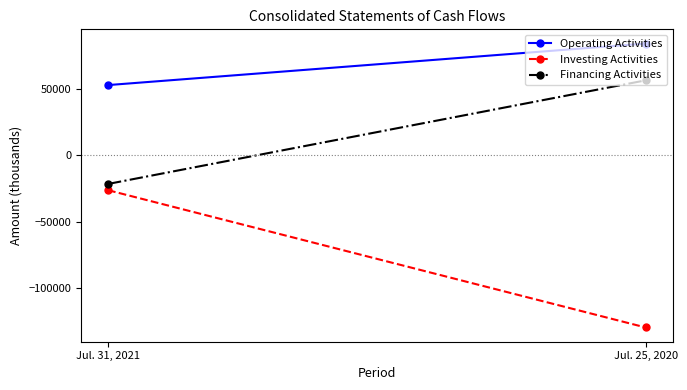

What is the average value of the Operating Activities series?

68320